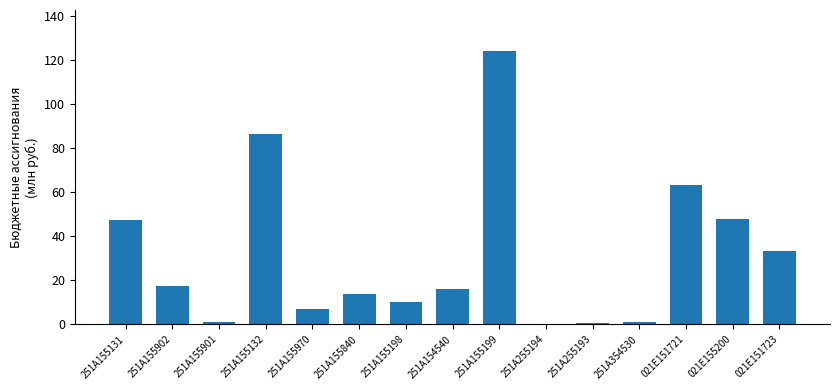

What is the sum of the values at 251A155199 and 021E151723?

157.5